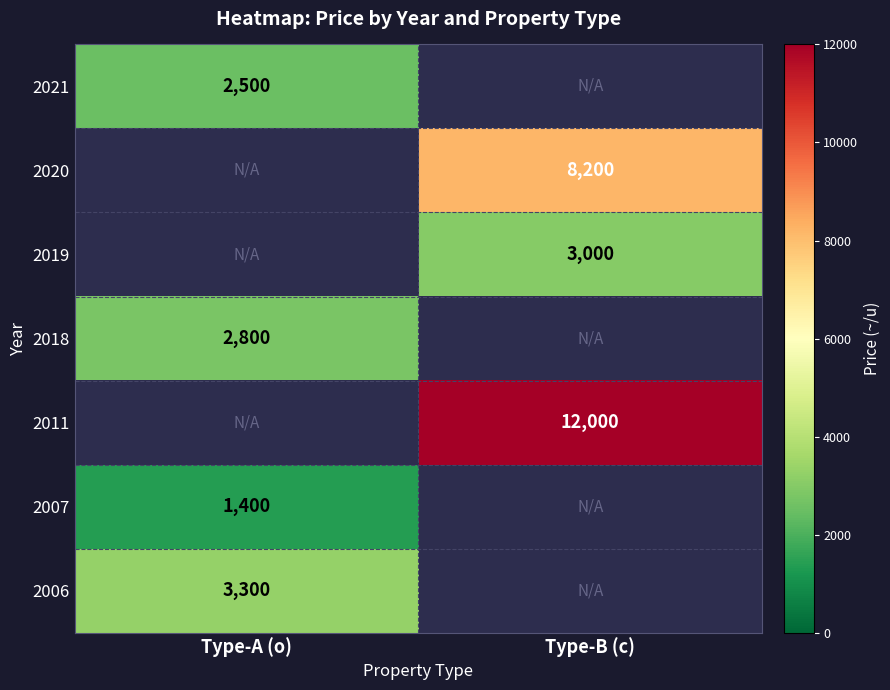

Is the value of 2007 at Type-A (o) greater than the value of 2018 at Type-A (o)?

No